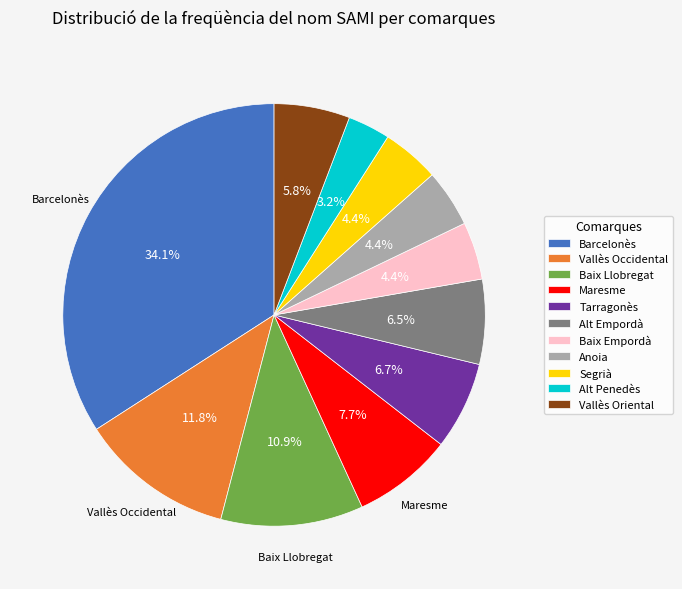

How many slices are in this pie chart?

11